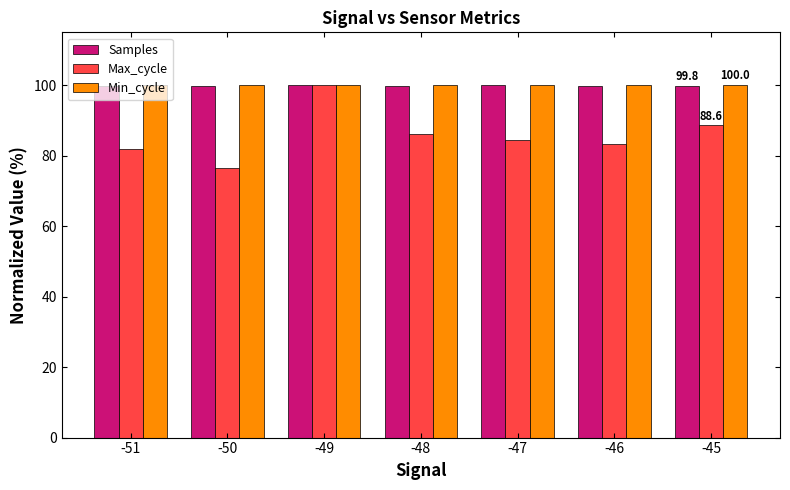

Which series has the widest spread of values?

Max_cycle